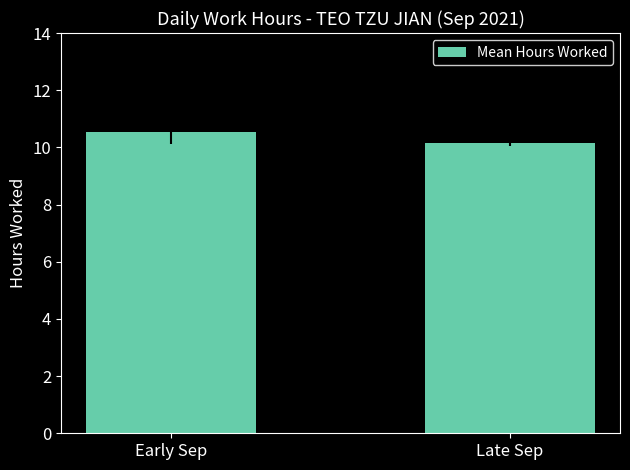

Which label corresponds to the smallest value in the chart?

Late Sep